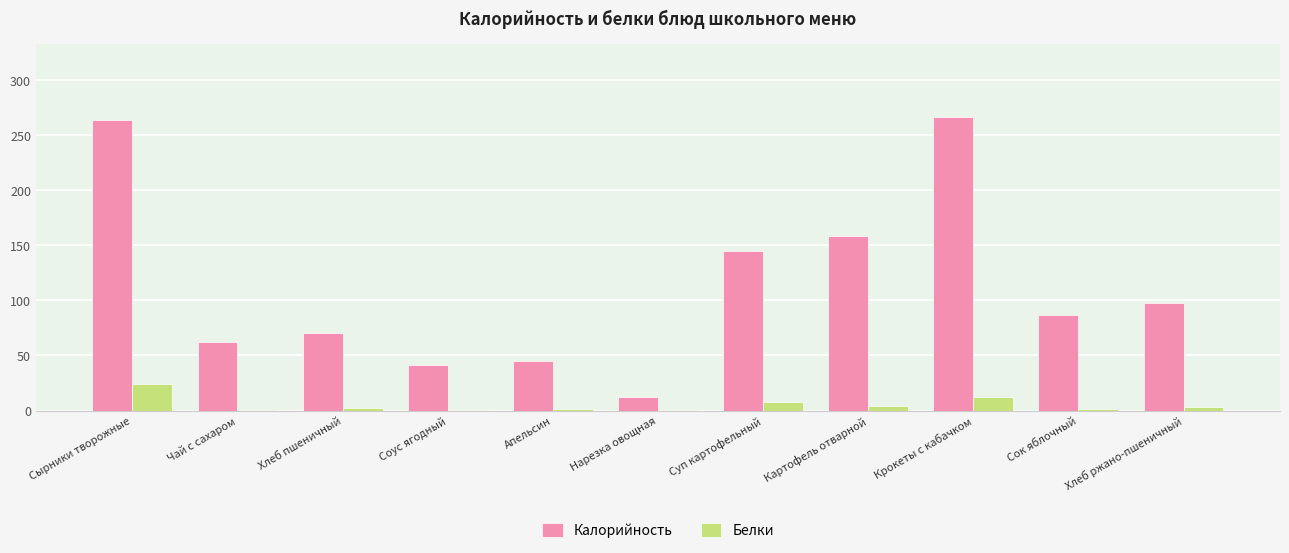

What is the highest value of the Калорийность series?

266.3